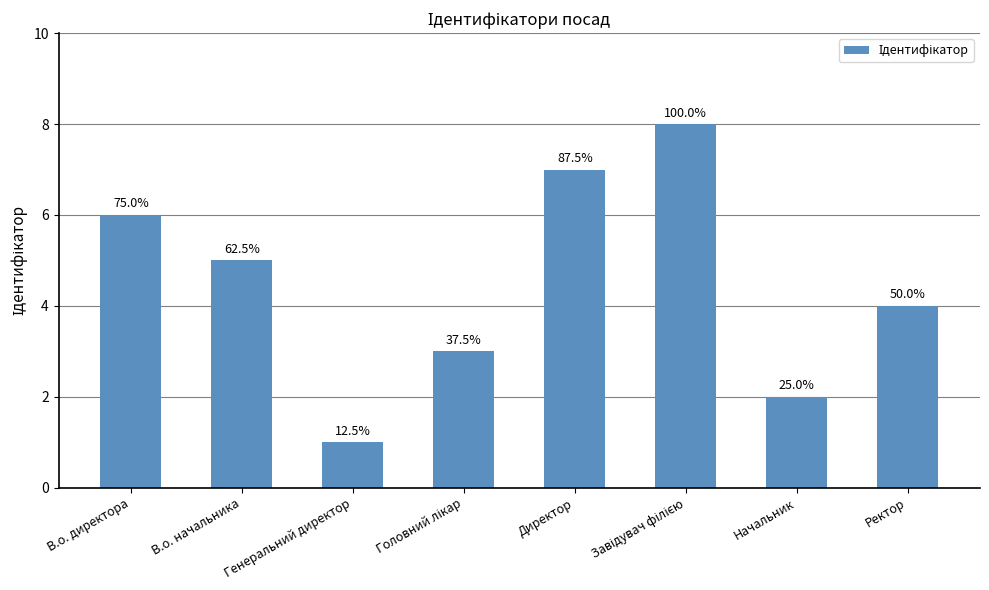

Rank the categories by value from lowest to highest.

Генеральний директор, Начальник, Головний лікар, Ректор, В.о. начальника, В.о. директора, Директор, Завідувач філією